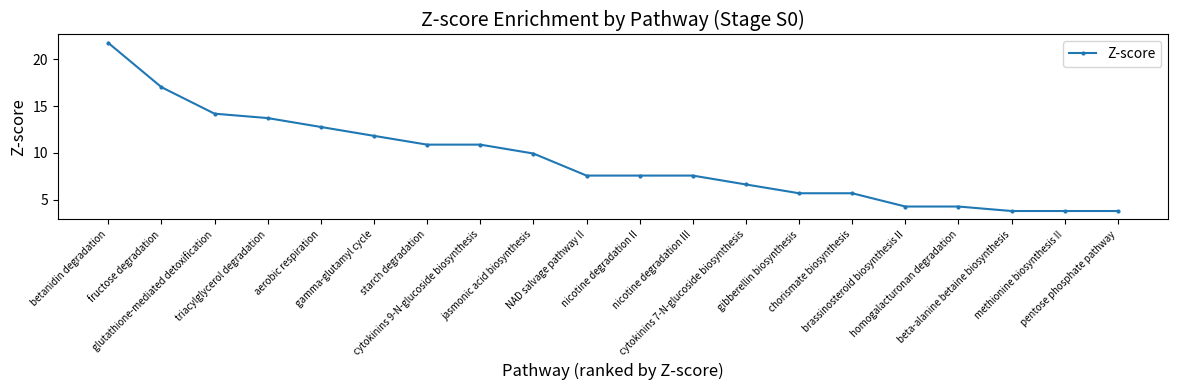

What is the maximum value shown in the chart?

21.8